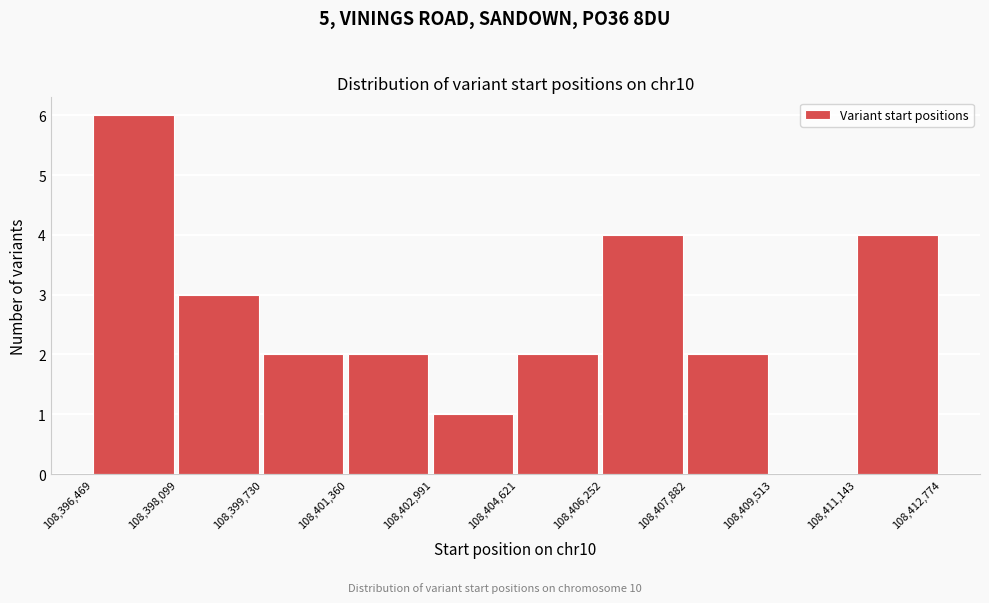

Reading left to right, transcribe this chart: for each bar, give the range it covers on the x-axis and its height. The values are not printed on the chart, so give them approximately, as read against the axis.

108,396,469 to 108,398,099: 6
108,398,099 to 108,399,730: 3
108,399,730 to 108,401,360: 2
108,401,360 to 108,402,991: 2
108,402,991 to 108,404,621: 1
108,404,621 to 108,406,252: 2
108,406,252 to 108,407,882: 4
108,407,882 to 108,409,513: 2
108,409,513 to 108,411,143: 0
108,411,143 to 108,412,774: 4